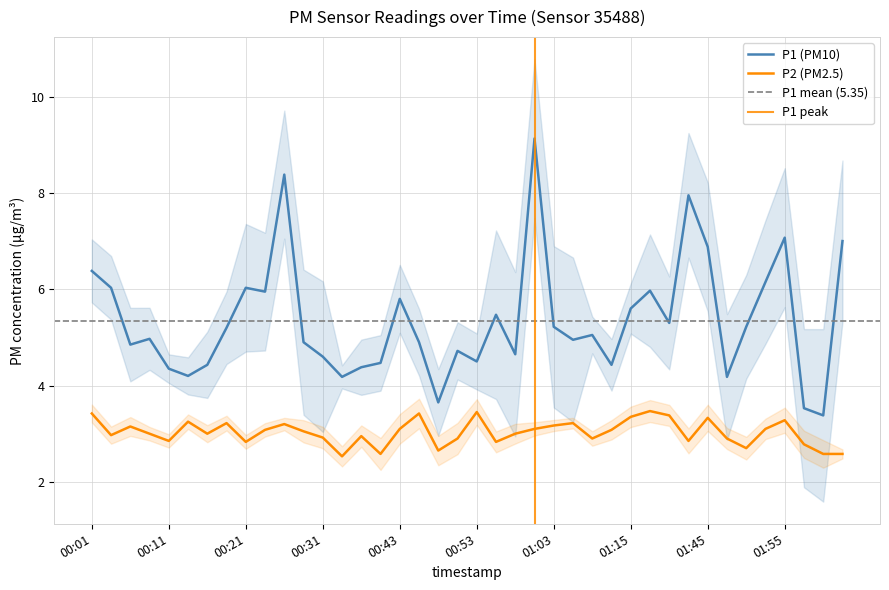

Is the value of P1 at 00:33 greater than the value of P2 at 01:45?

Yes